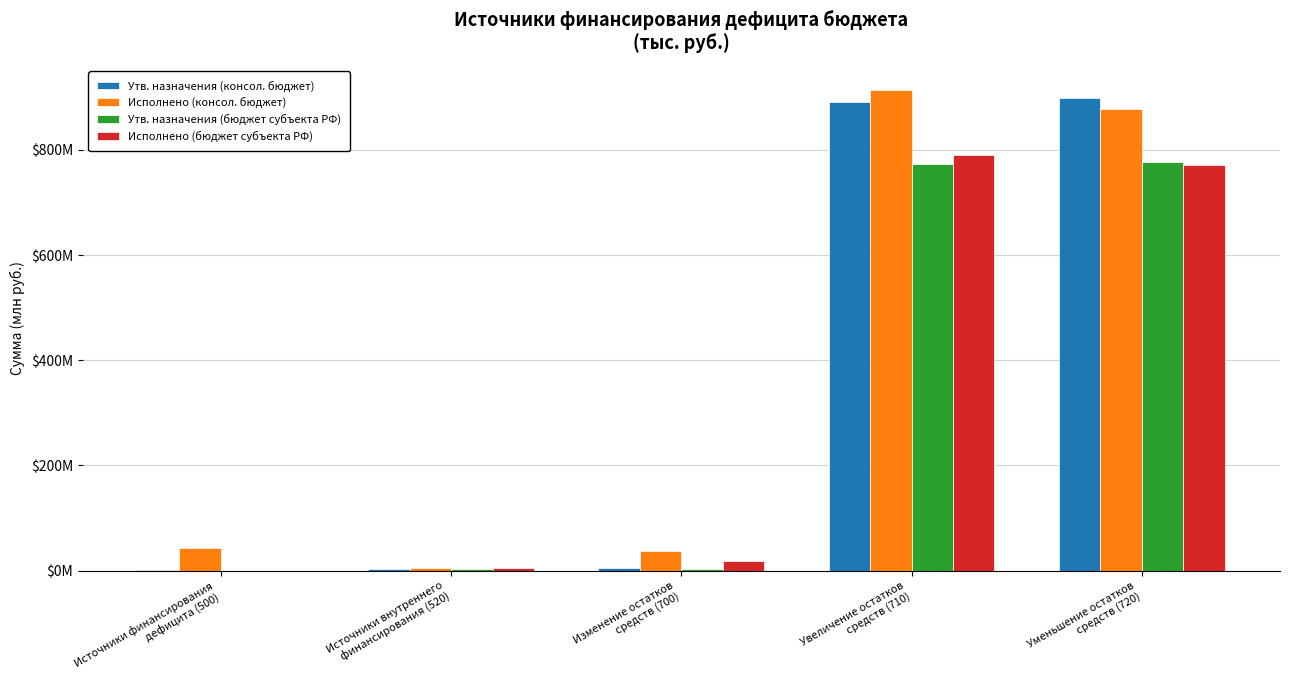

Are the bars grouped side by side (vs. stacked)?

Yes